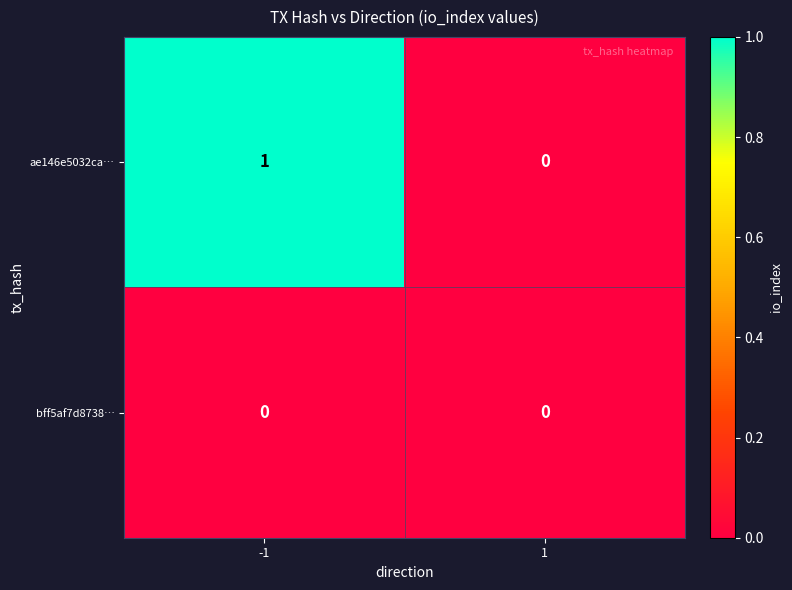

Which series has the largest range (max minus min)?

ae146e5032ca…